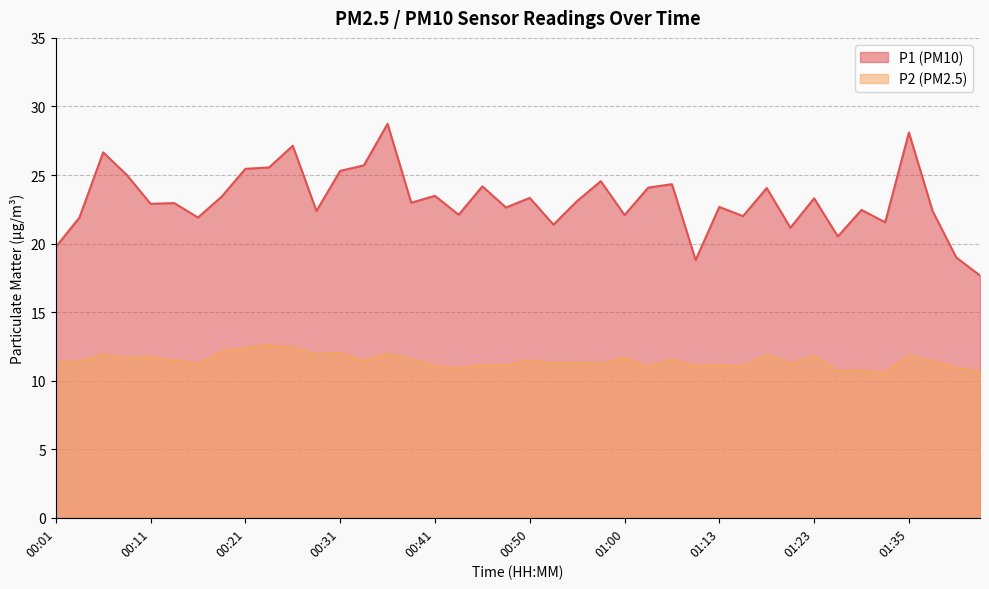

Where is the first local minimum for P2?

00:09